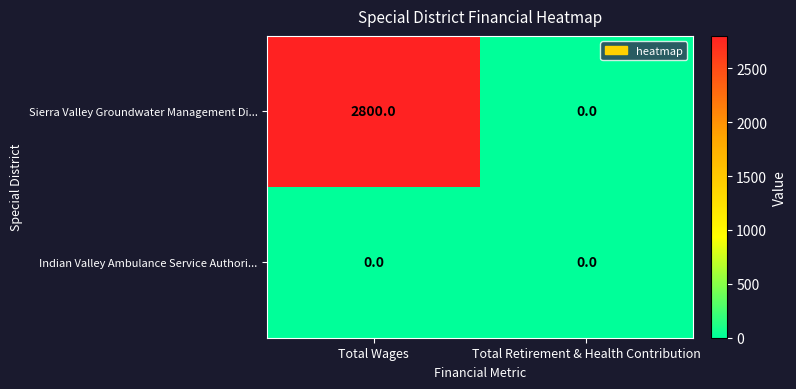

Which series changed the most between Total Wages and Total Retirement & Health Contribution?

Sierra Valley Groundwater Management Di...